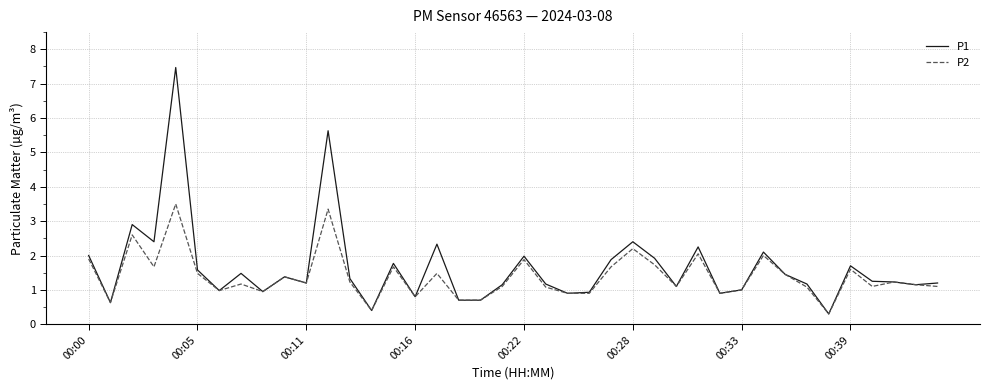

What is the lowest value of the P2 series?

0.3